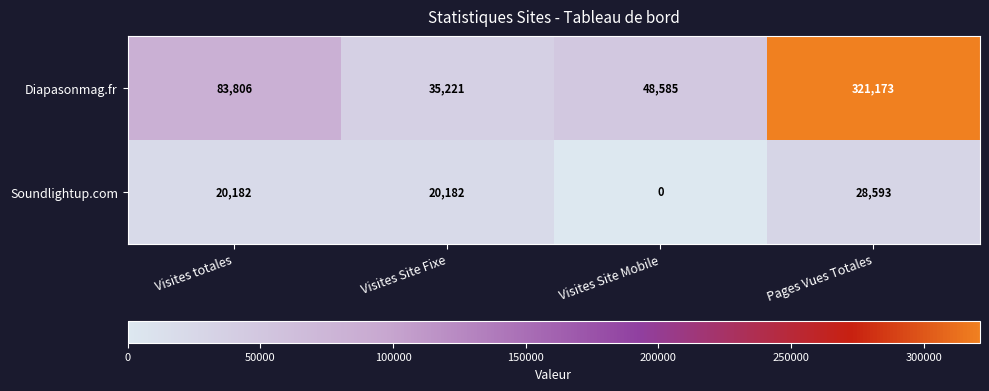

Where is Diapasonmag.fr nearest to the value 178197?

Visites totales